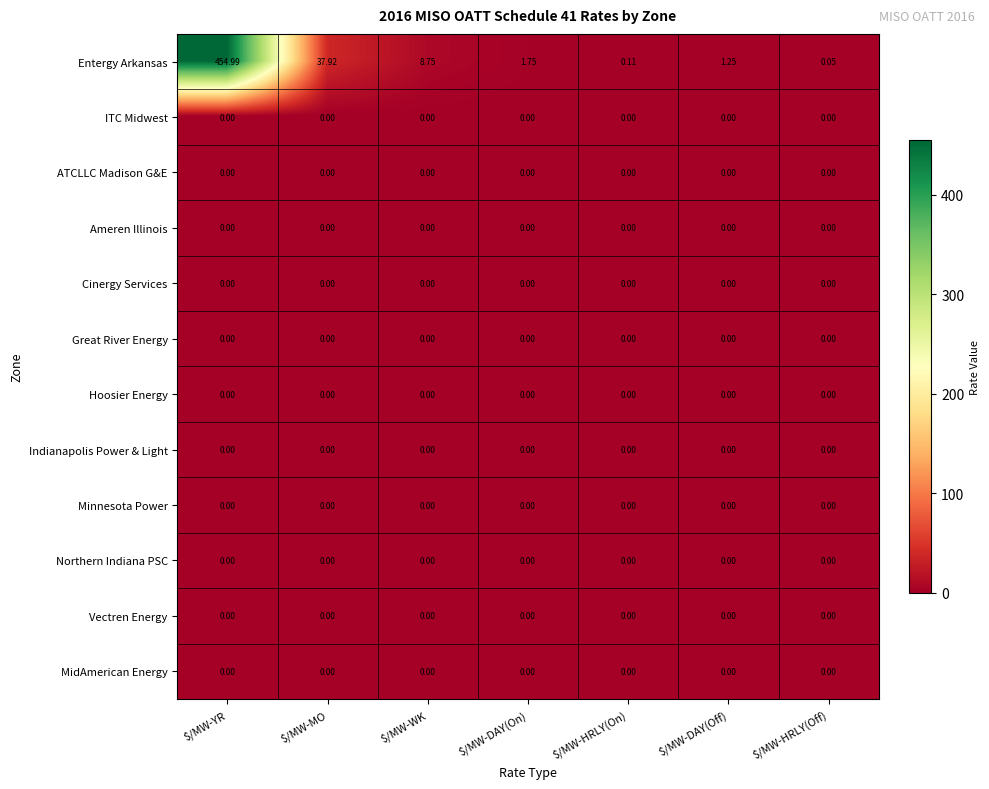

Which series has the largest range (max minus min)?

Entergy Arkansas